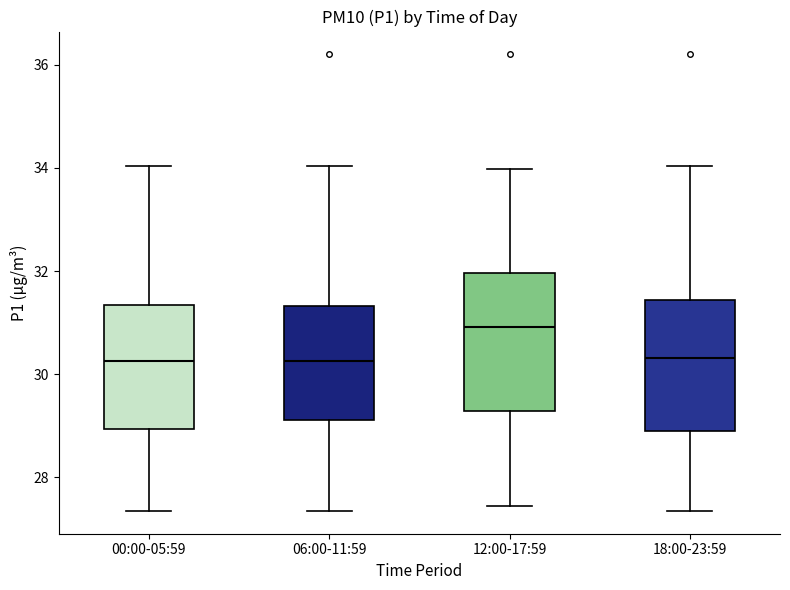

Reading left to right, read every box against the y-axis: the position of its median line, the range the box covers, and the ends of its whiskers. The values are not printed on the chart, so give them approximately, as read against the axis.

00:00-05:59: median 30.2, box 29.0 to 31.4, whiskers 27.4 to 34.0
06:00-11:59: median 30.2, box 29.2 to 31.4, whiskers 27.4 to 34.0
12:00-17:59: median 31.0, box 29.2 to 32.0, whiskers 27.4 to 34.0
18:00-23:59: median 30.4, box 29.0 to 31.4, whiskers 27.4 to 34.0